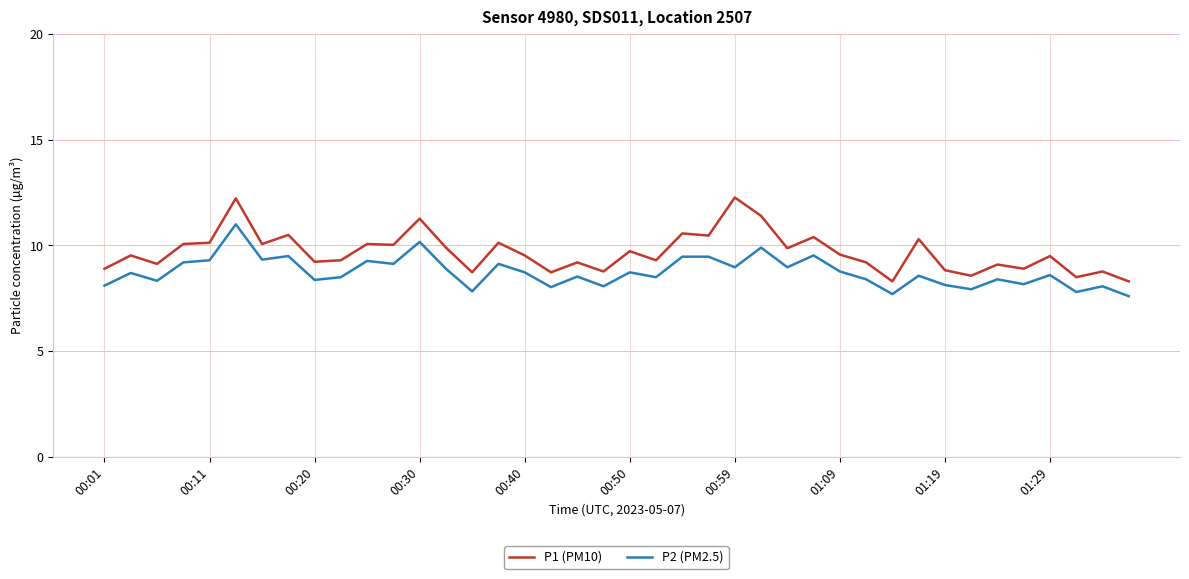

What is the minimum value for P1 (PM10)?

8.3